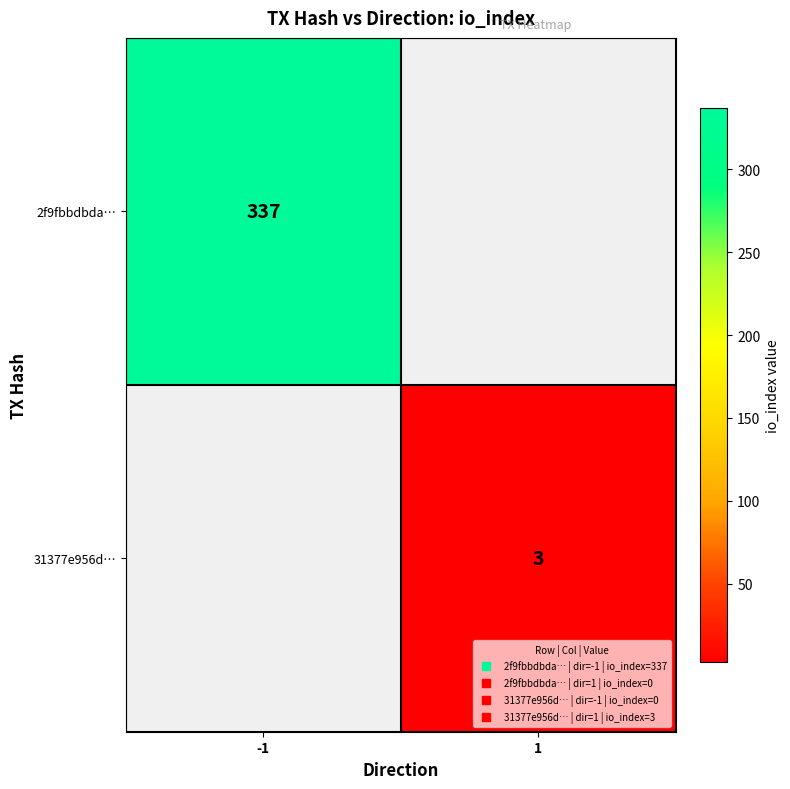

What is the lowest value of the 2f9fbbdbda… series?

337.0